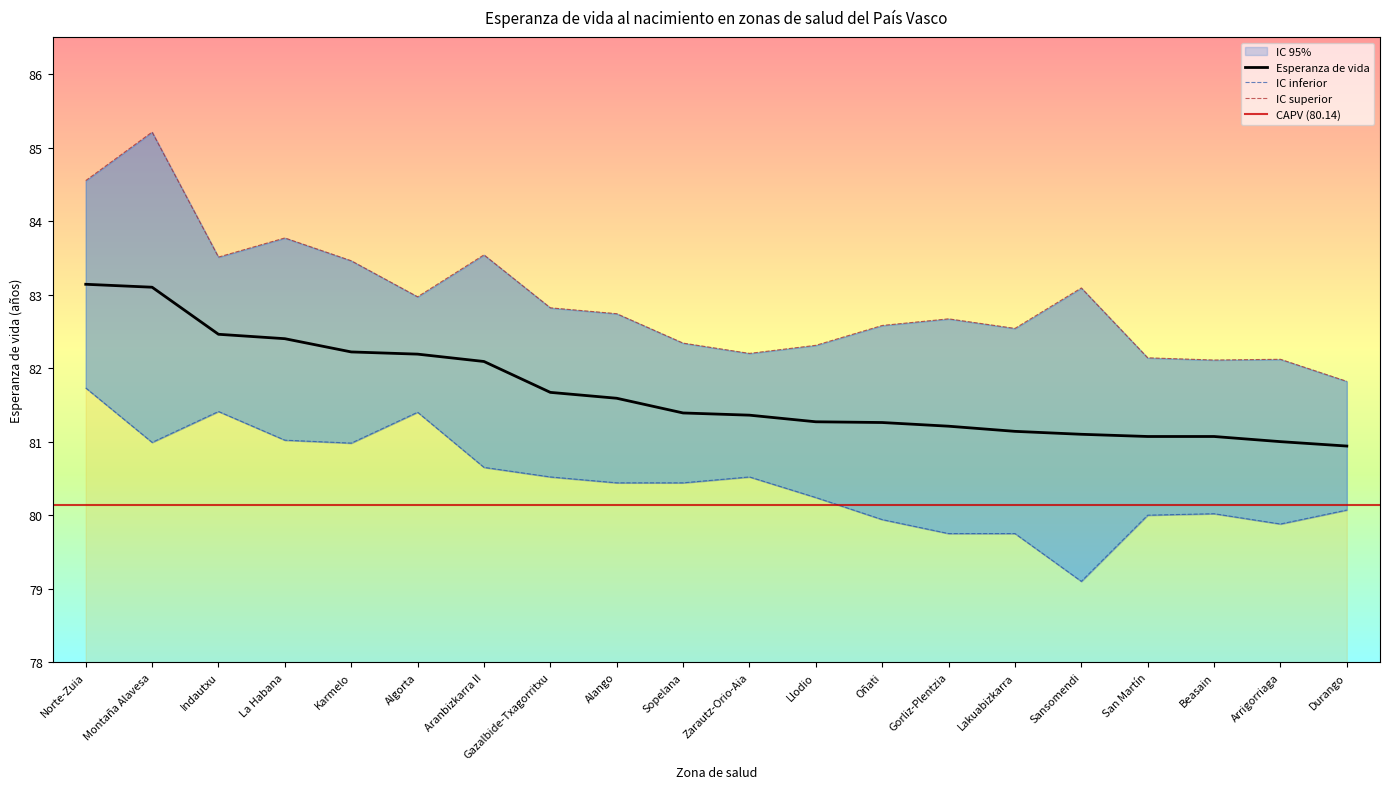

What is the average value of the IC inferior series?

80.4